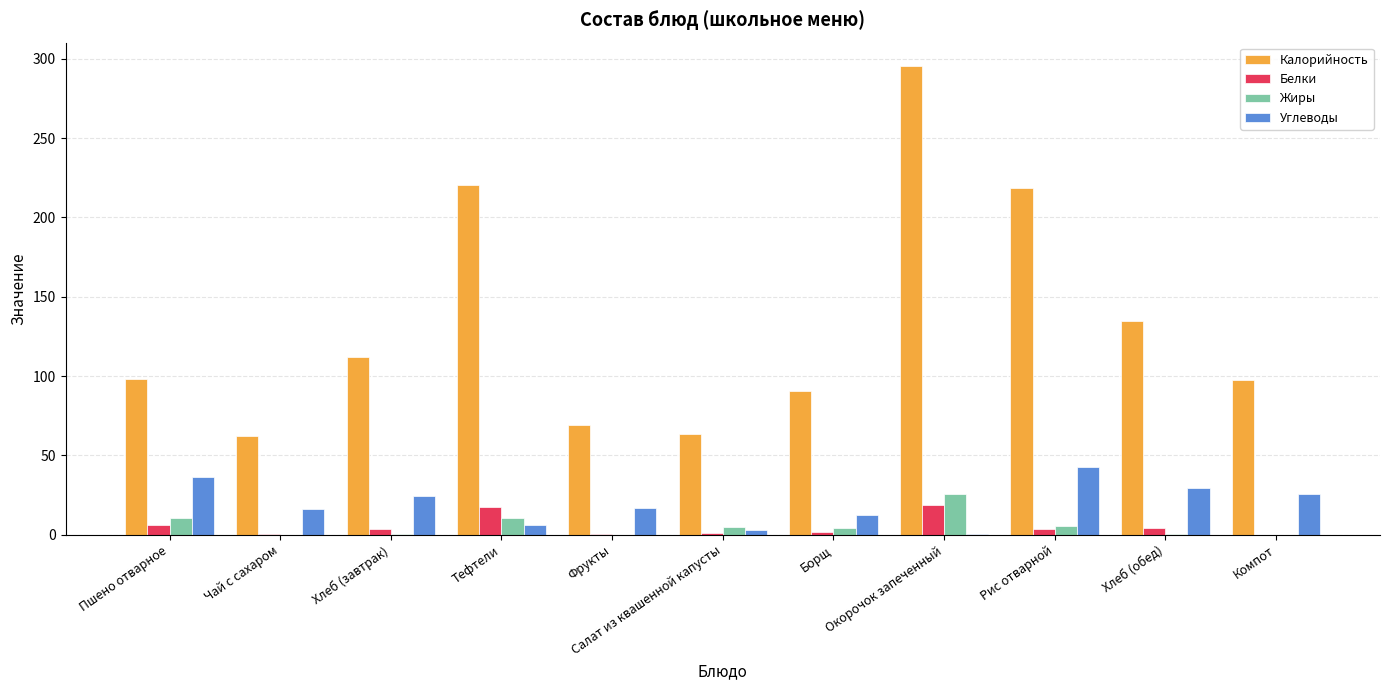

The Калорийность series shows 125.5 at Рис отварной. True or false?

False